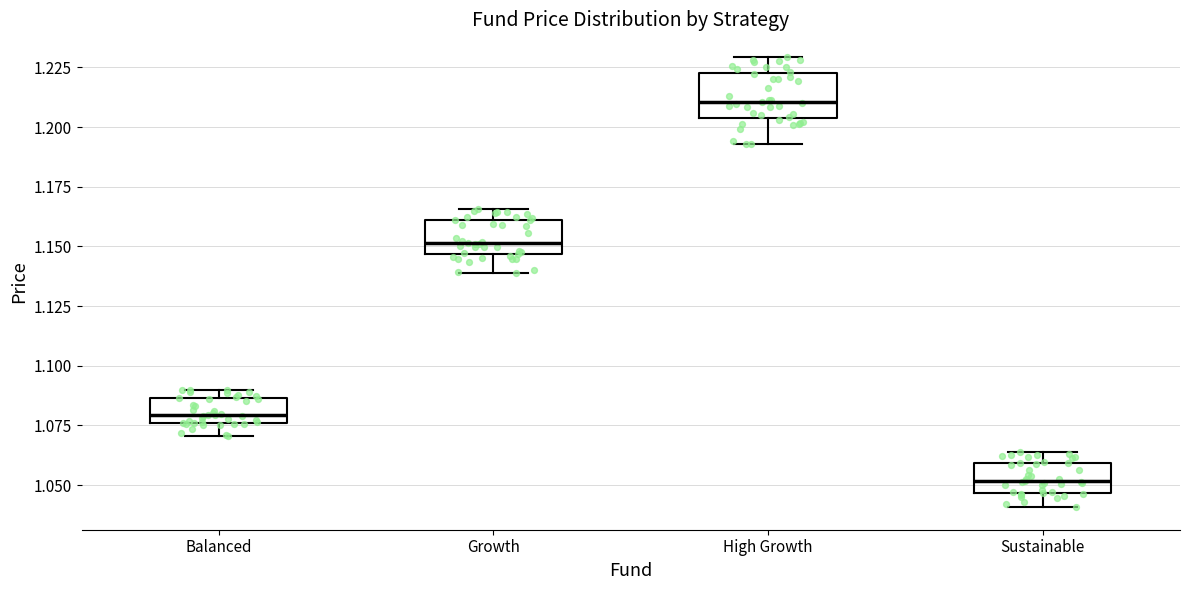

Reading left to right, read every box against the y-axis: the position of its median line, the range the box covers, and the ends of its whiskers. The values are not printed on the chart, so give them approximately, as read against the axis.

Balanced: median 1.080, box 1.075 to 1.085, whiskers 1.070 to 1.090
Growth: median 1.150, box 1.145 to 1.160, whiskers 1.140 to 1.165
High Growth: median 1.210, box 1.205 to 1.225, whiskers 1.195 to 1.230
Sustainable: median 1.050, box 1.045 to 1.060, whiskers 1.040 to 1.065